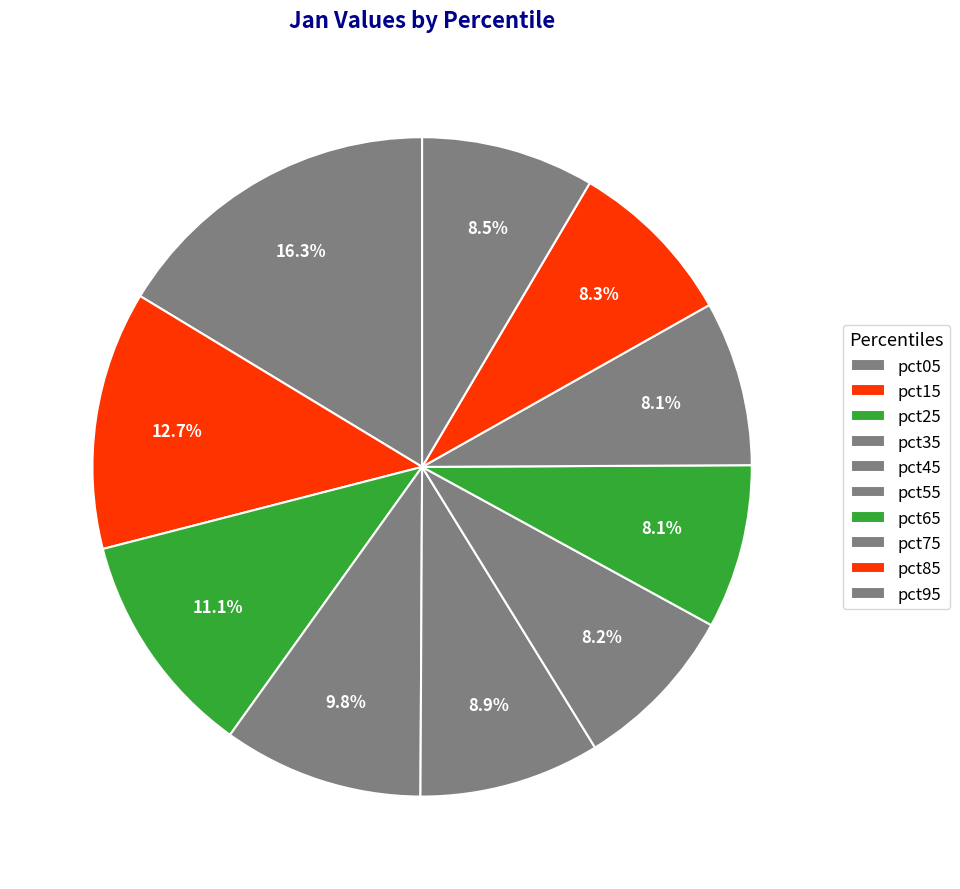

How many segments does this pie chart have?

10